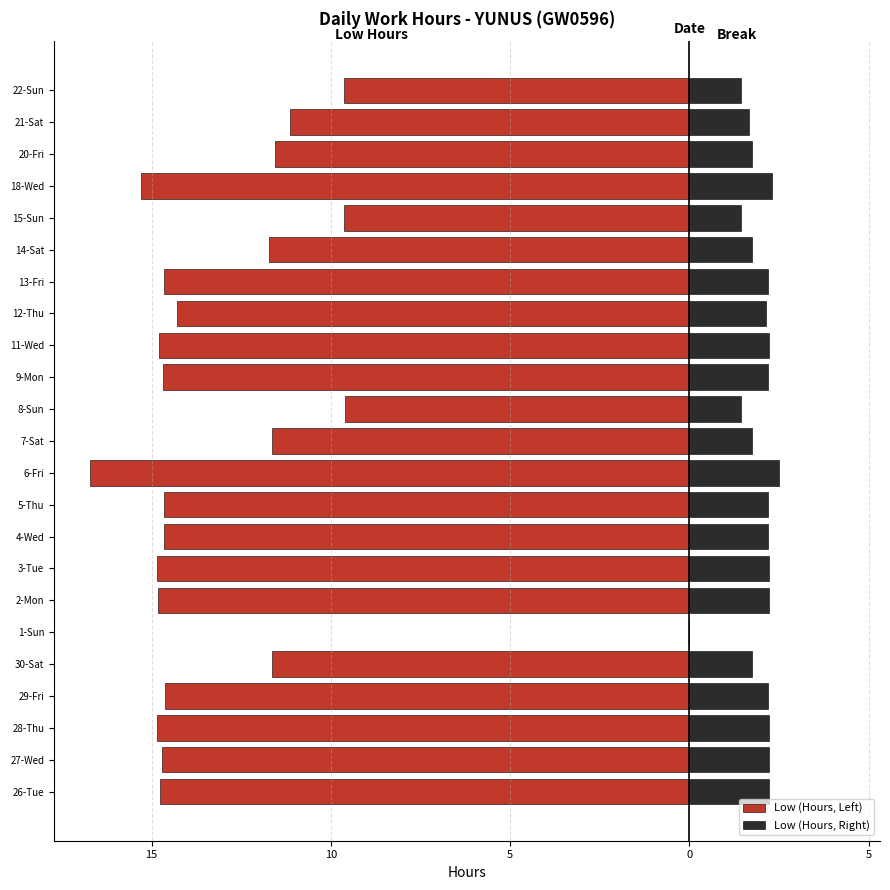

How many series are shown in this chart?

2